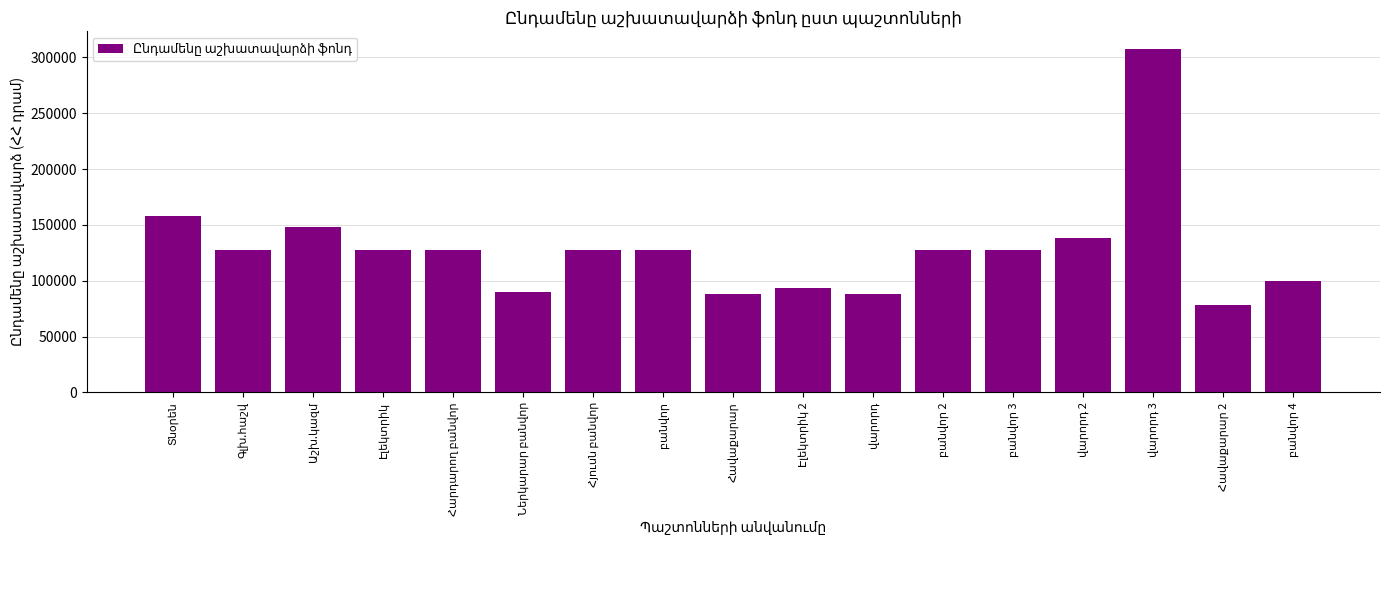

What is the value of the 15th bar from the left?

308000